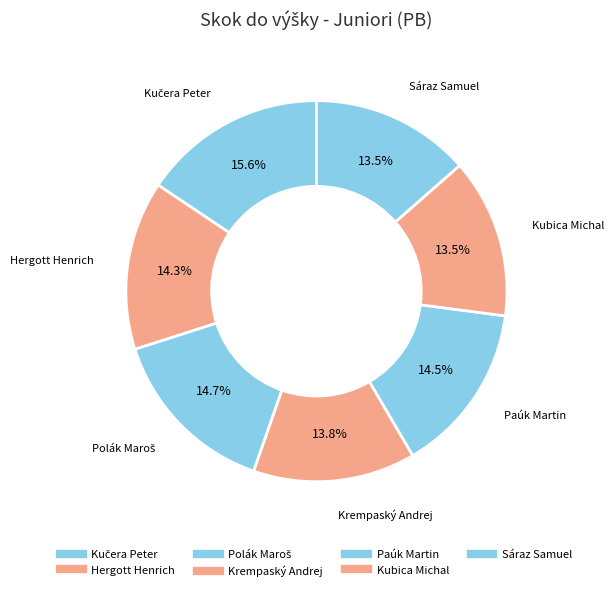

How many segments does this pie chart have?

7